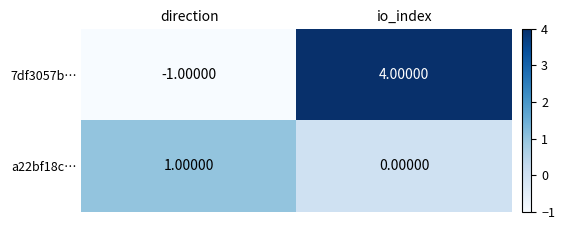

Rank the series by their average value, from highest to lowest.

7df3057b…, a22bf18c…